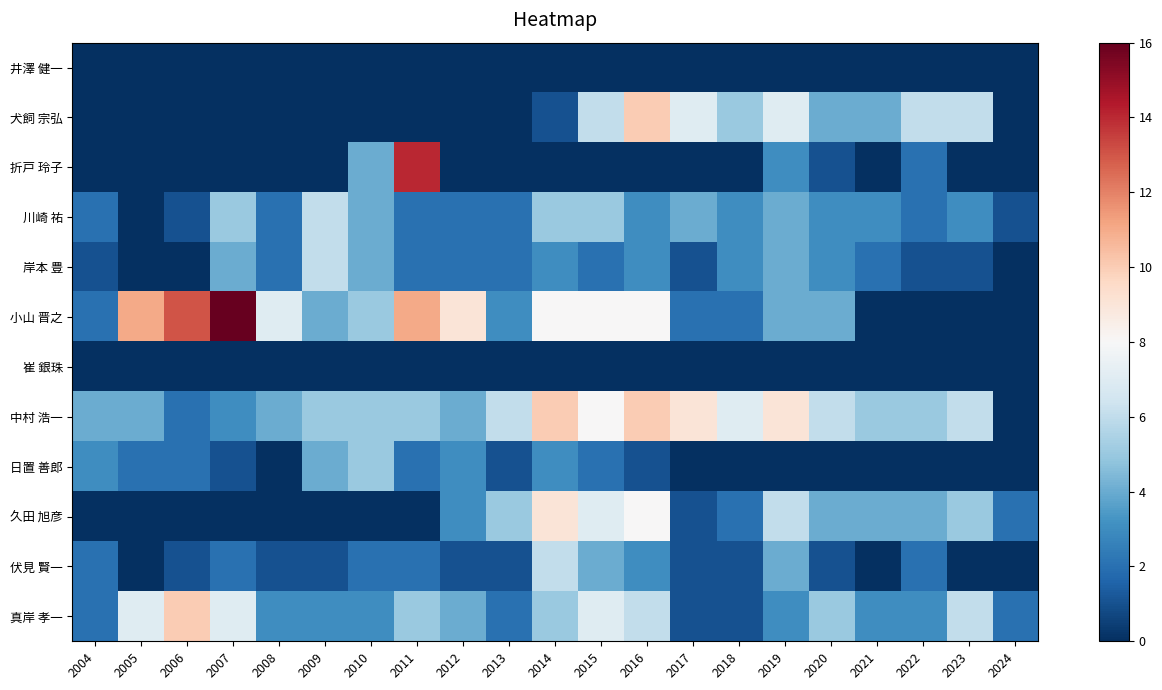

Rank the series by their maximum value, from highest to lowest.

小山 晋之, 折戸 玲子, 犬飼 宗弘, 中村 浩一, 真岸 孝一, 久田 旭彦, 川崎 祐, 岸本 豊, 伏見 賢一, 日置 善郎, 井澤 健一, 崔 銀珠